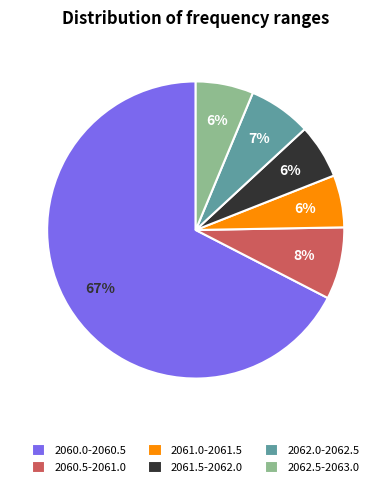

To the nearest percent, what portion does 2062.5-2063.0 represent?

6%